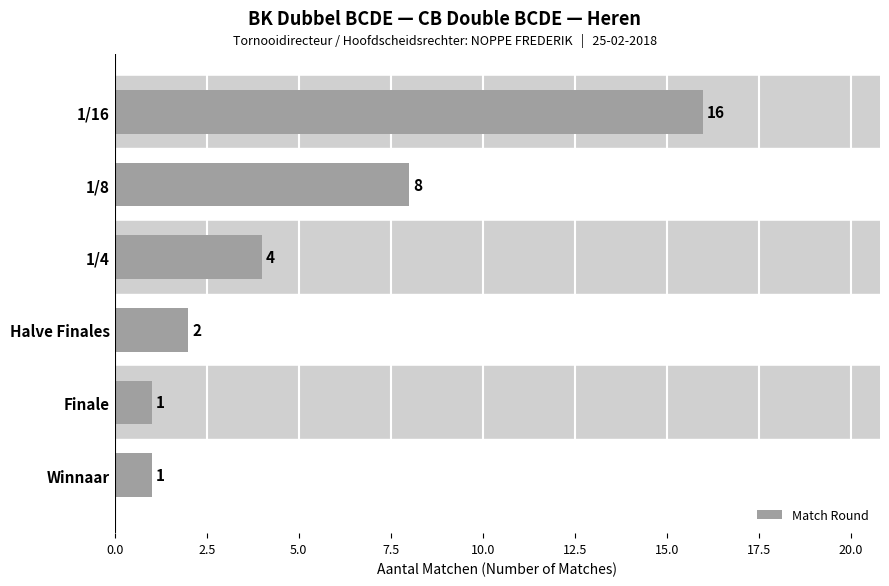

What is the sum of all values?

32